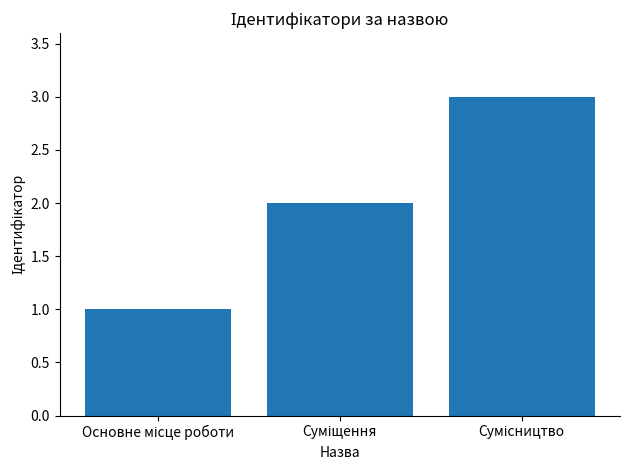

How many distinct data groups are displayed?

1